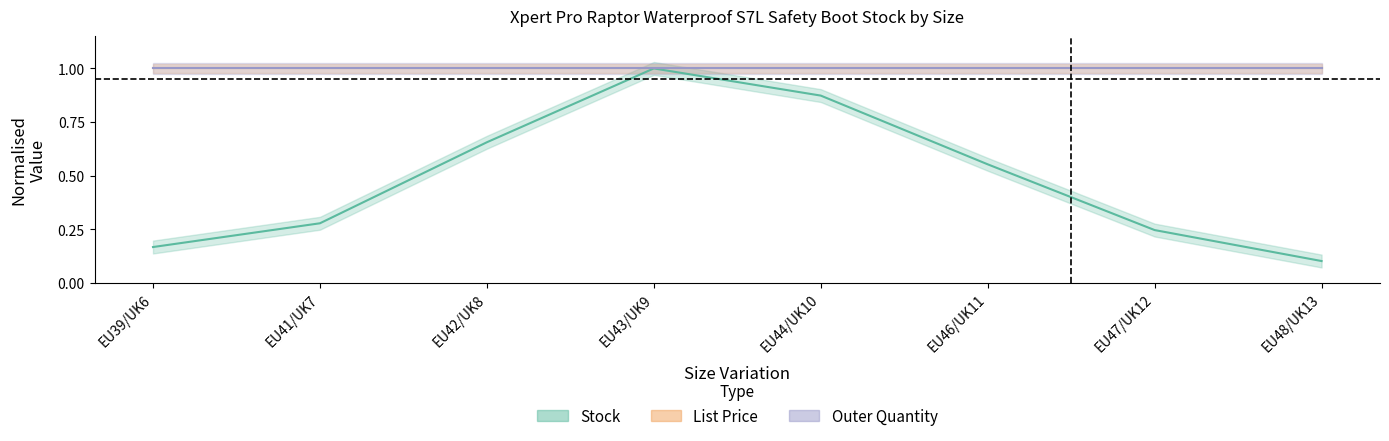

Reading left to right, what are all the values shown in this chart?

Stock: 0.2	0.3	0.7	1.0	0.9	0.6	0.2	0.1
List Price: 1.0	1.0	1.0	1.0	1.0	1.0	1.0	1.0
Outer Quantity: 1.0	1.0	1.0	1.0	1.0	1.0	1.0	1.0